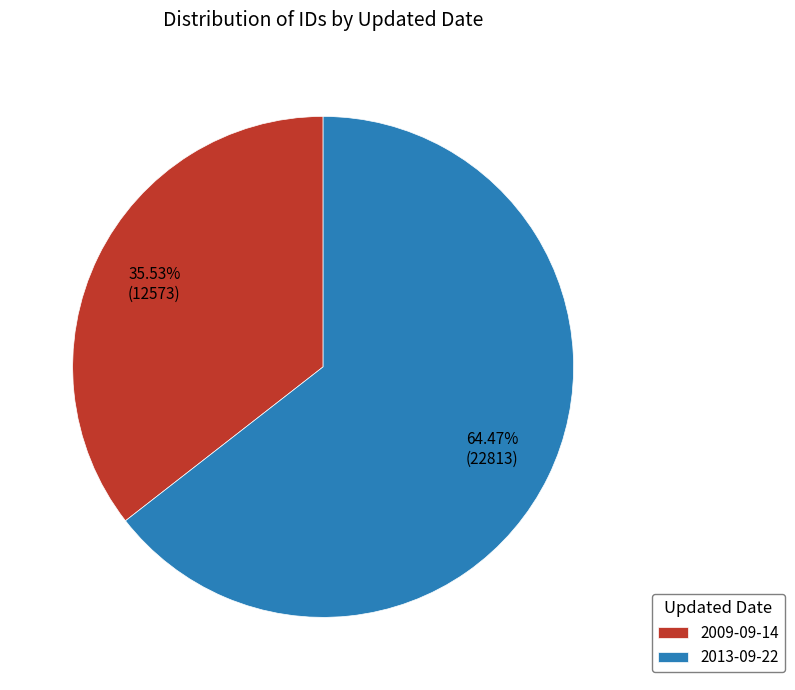

Do 2009-09-14 and 2013-09-22 together represent more than half of the pie?

Yes